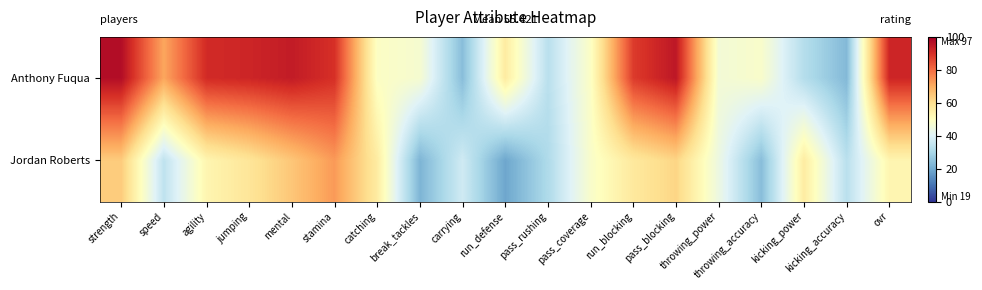

Reading left to right, transcribe all the data shown in this chart.

Anthony Fuqua: strength=97	speed=71	agility=91	jumping=92	mental=94	stamina=90	catching=49	break_tackles=47	carrying=24	run_defense=56	pass_rushing=33	pass_coverage=49	run_blocking=88	pass_blocking=95	throwing_power=46	throwing_accuracy=48	kicking_power=32	kicking_accuracy=23	ovr=92
Jordan Roberts: strength=64	speed=34	agility=53	jumping=58	mental=65	stamina=73	catching=56	break_tackles=22	carrying=37	run_defense=19	pass_rushing=31	pass_coverage=48	run_blocking=57	pass_blocking=62	throwing_power=44	throwing_accuracy=24	kicking_power=56	kicking_accuracy=33	ovr=53